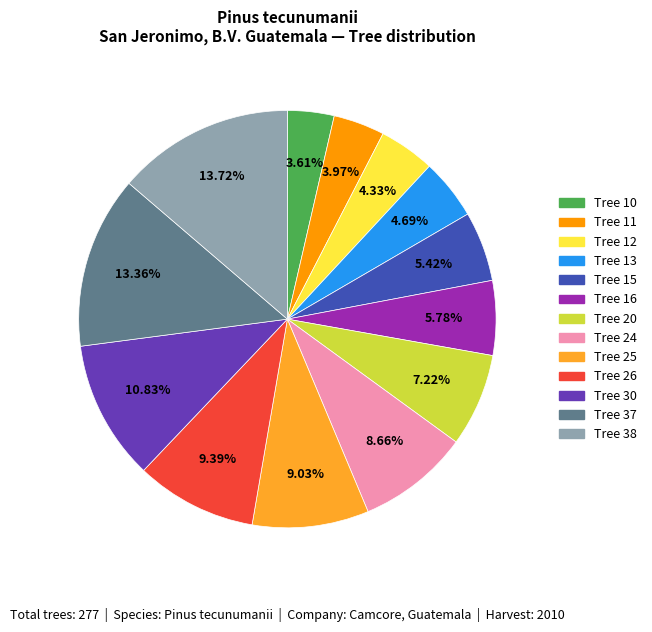

How many slices are in this pie chart?

13